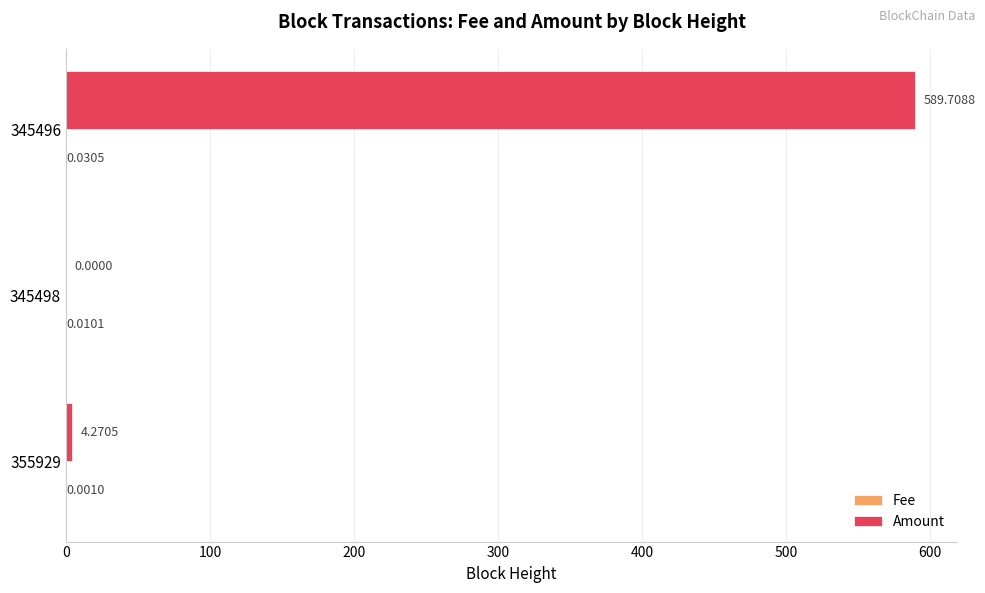

Which series has the largest total across all categories?

Amount